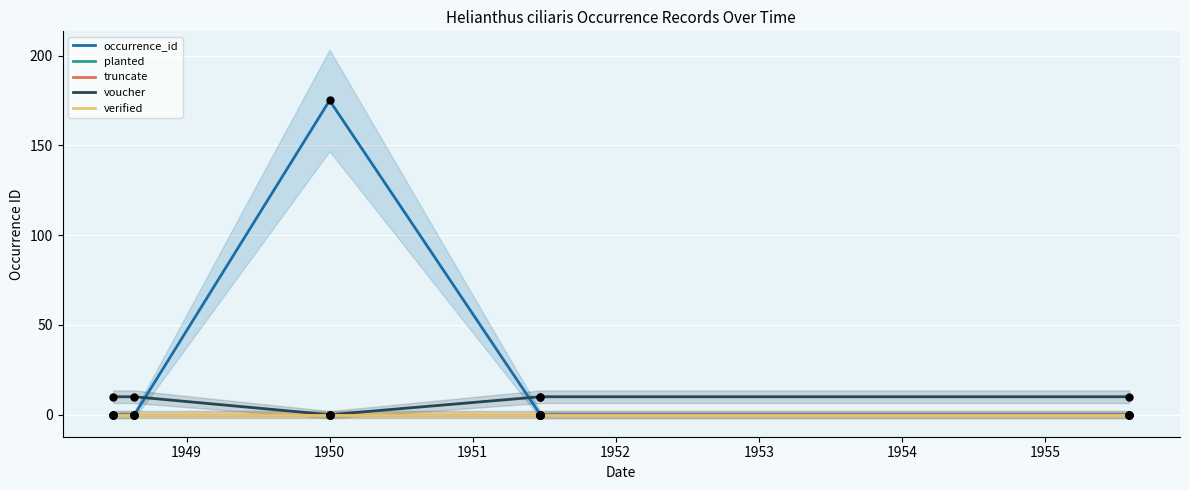

Which series has the largest total across all categories?

occurrence_id